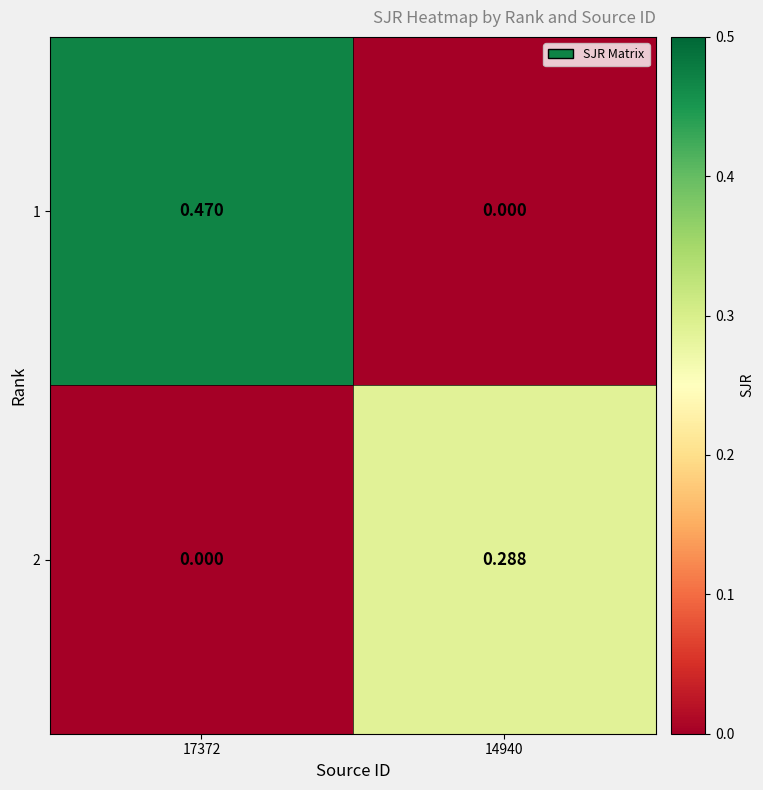

How many categories are shown in the chart?

2